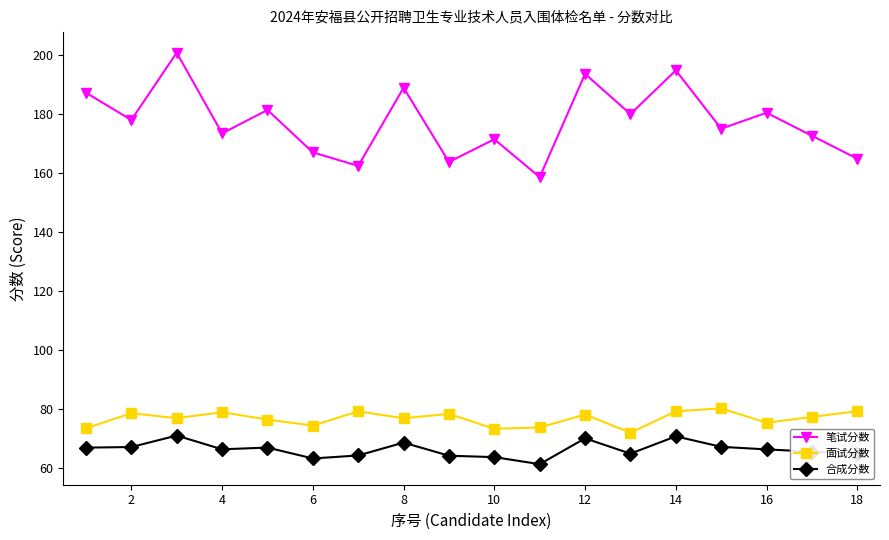

What is the minimum value for 笔试分数?

158.7